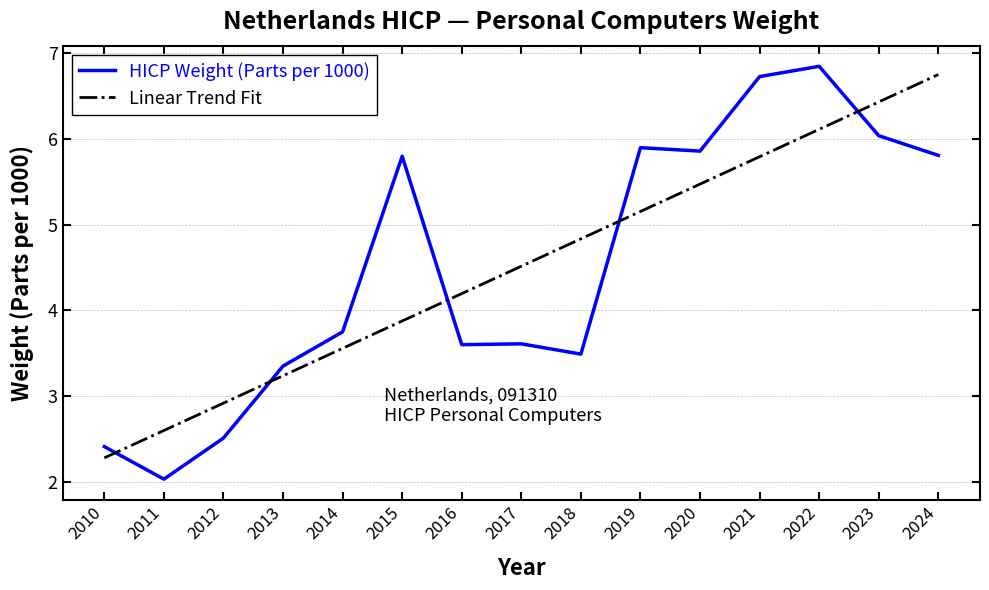

Reading left to right, list all the values displayed in this chart.

2010=2.4	2011=2.0	2012=2.5	2013=3.4	2014=3.8	2015=5.8	2016=3.6	2017=3.6	2018=3.5	2019=5.9	2020=5.9	2021=6.7	2022=6.8	2023=6.0	2024=5.8